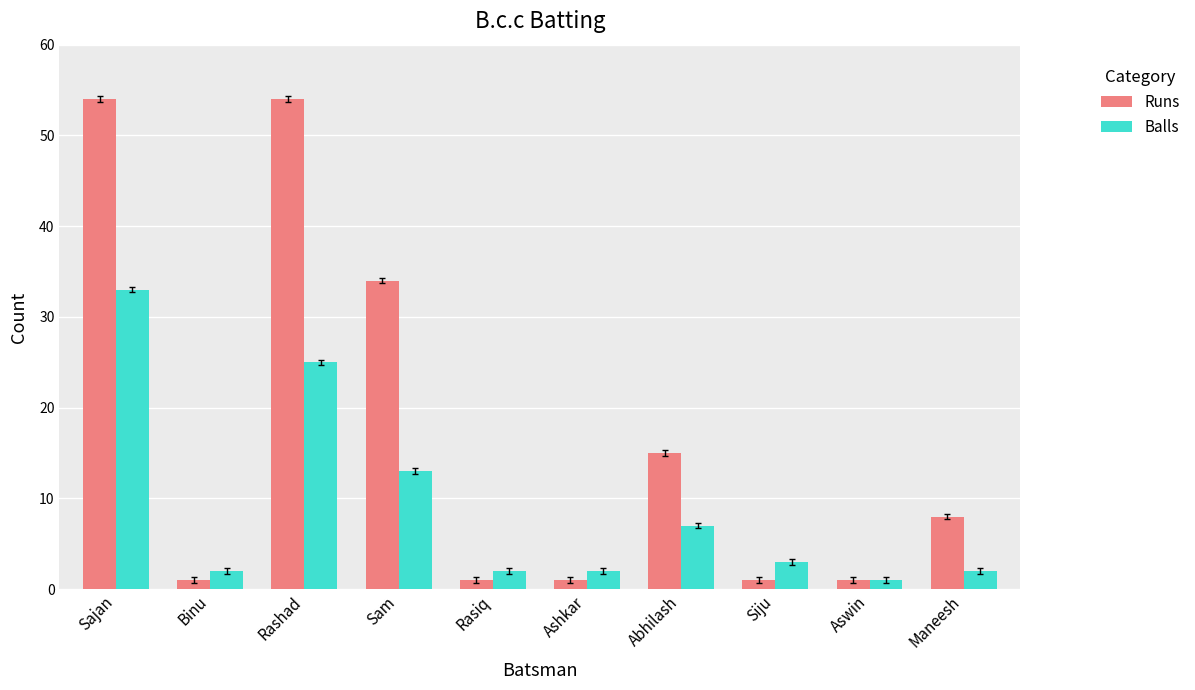

What is the smallest value displayed?

1